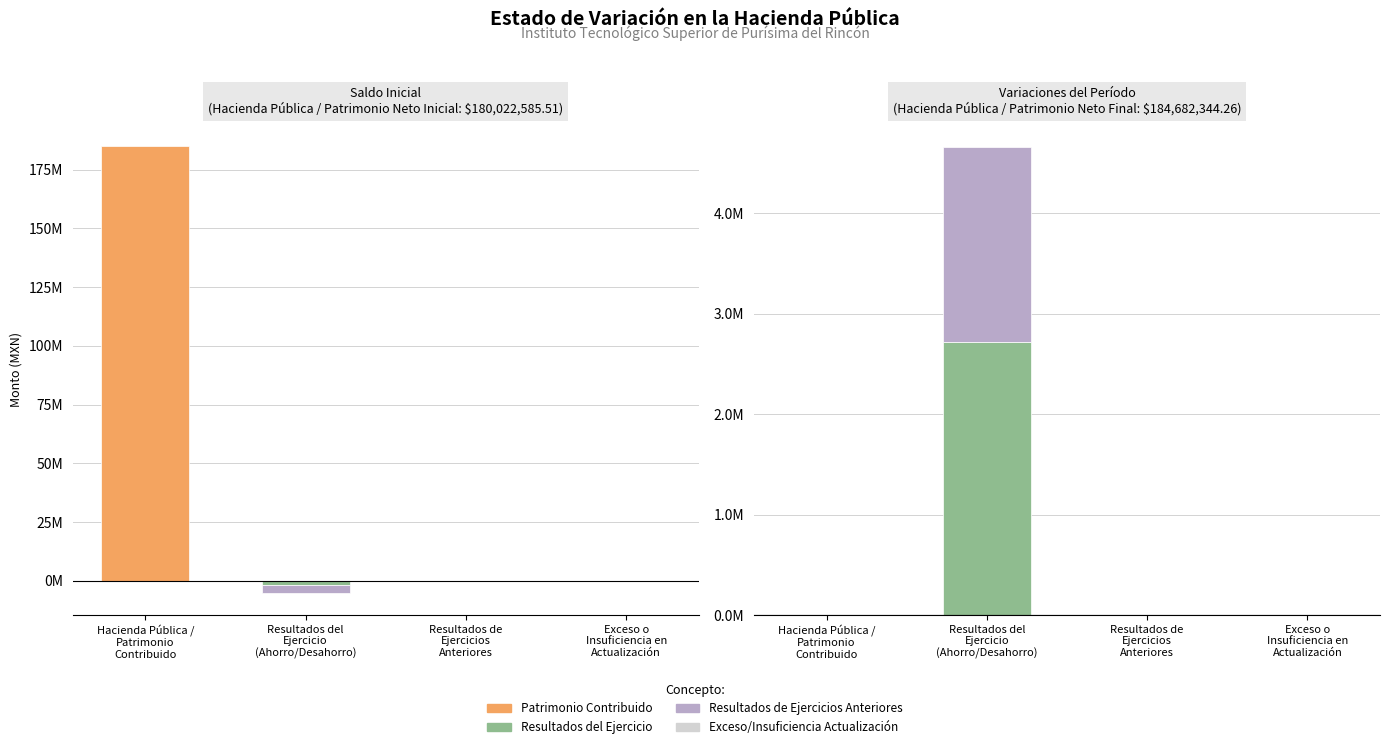

At how many categories does at least one series exceed 9293071?

1